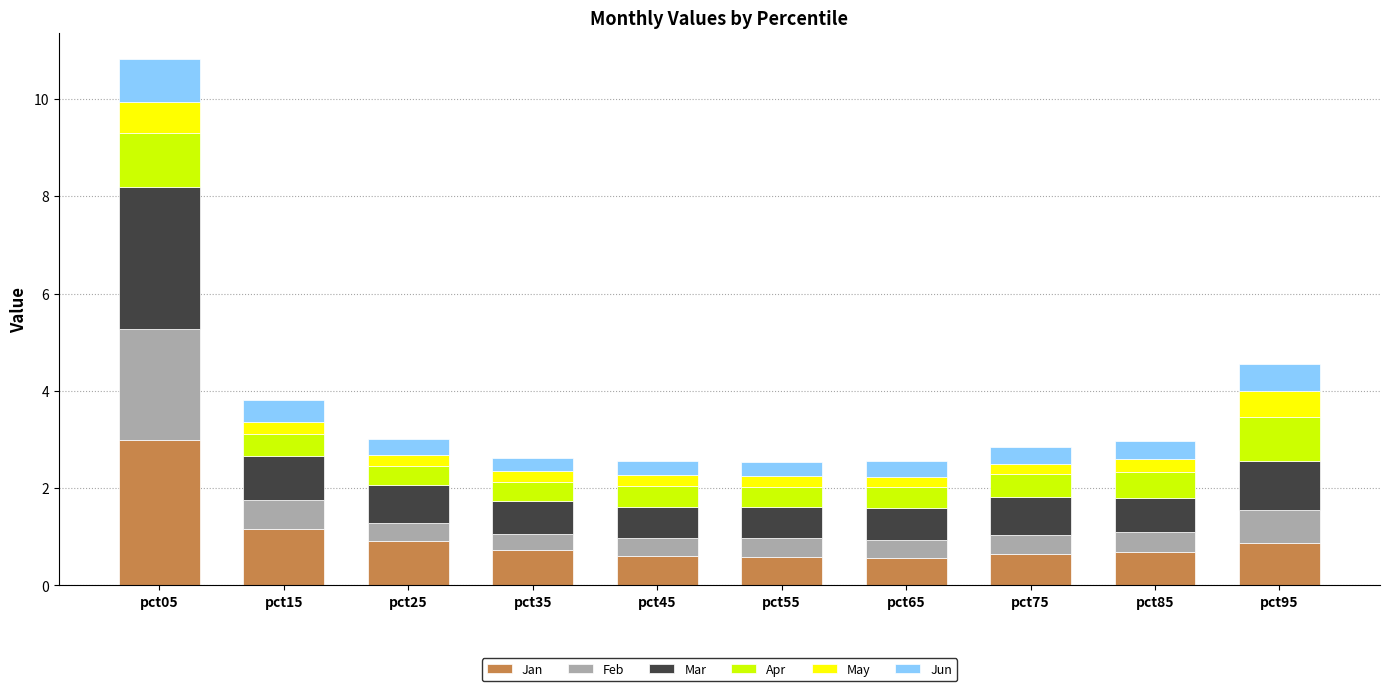

At which category is the sum across all series the highest?

pct05